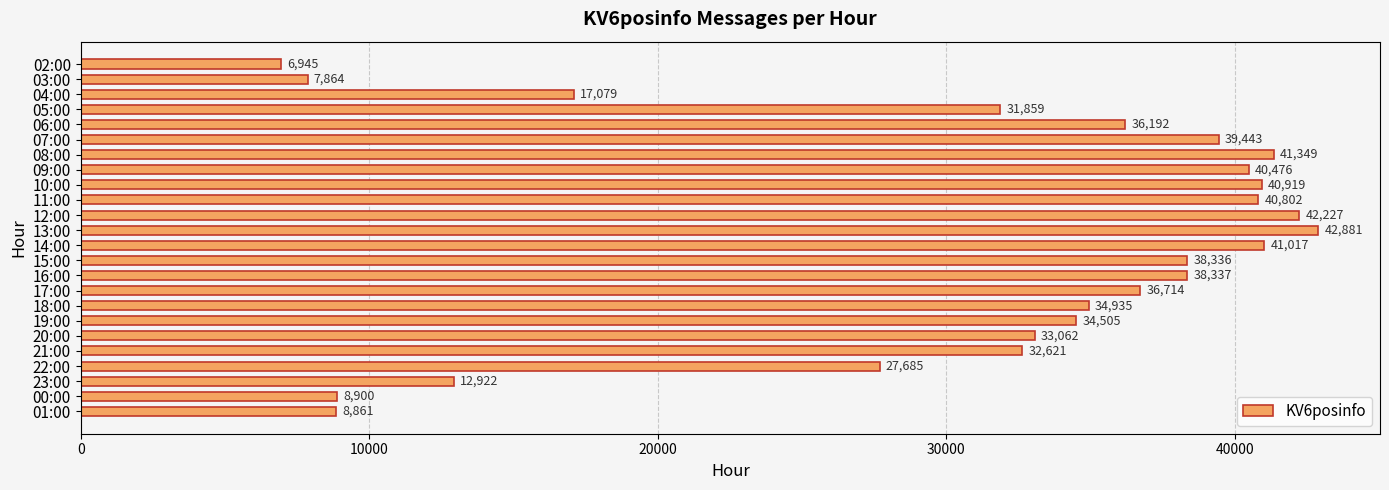

What is the ratio of the value at 00:00 to the value at 03:00?

1.1